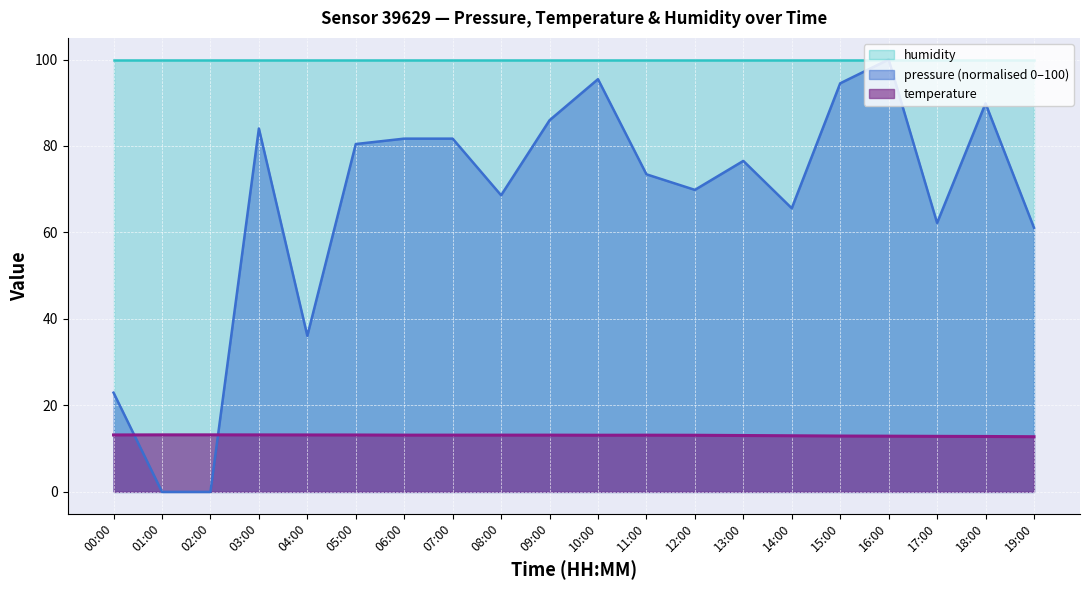

Is the value of pressure at 10:00 greater than the value of temperature at 18:00?

Yes